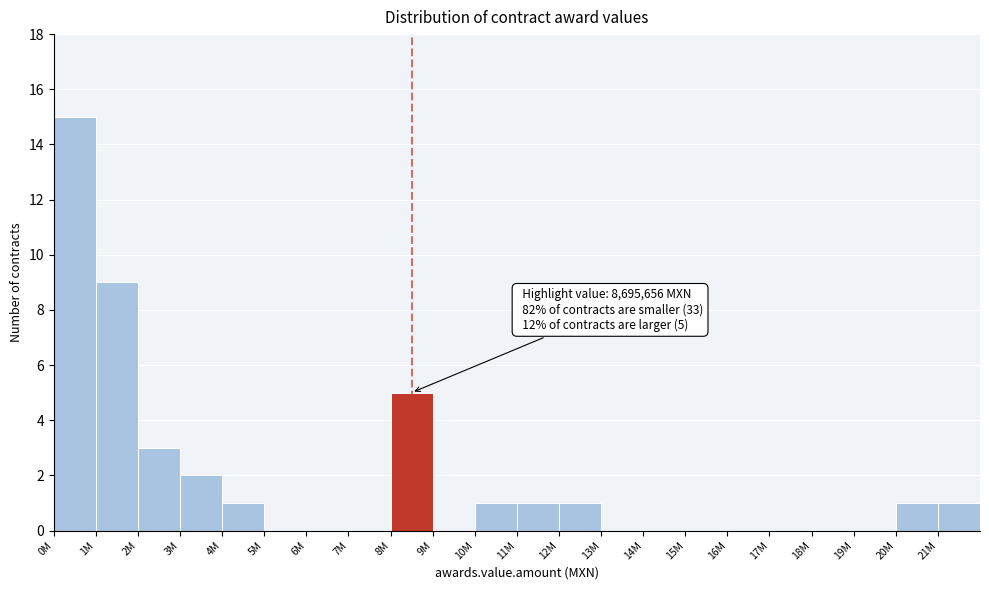

Reading right to left, extract all data points from this chart.

21M=1	20M=1	19M=0	18M=0	17M=0	16M=0	15M=0	14M=0	13M=0	12M=1	11M=1	10M=1	9M=0	8M=5	7M=0	6M=0	5M=0	4M=1	3M=2	2M=3	1M=9	0M=15